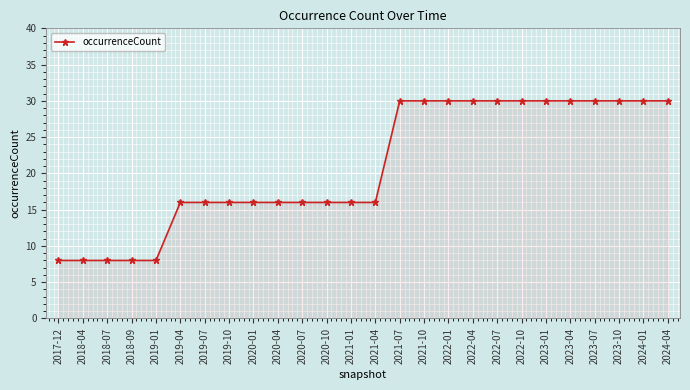

Reading left to right, extract all data points from this chart.

2017-12=8	2018-04=8	2018-07=8	2018-09=8	2019-01=8	2019-04=16	2019-07=16	2019-10=16	2020-01=16	2020-04=16	2020-07=16	2020-10=16	2021-01=16	2021-04=16	2021-07=30	2021-10=30	2022-01=30	2022-04=30	2022-07=30	2022-10=30	2023-01=30	2023-04=30	2023-07=30	2023-10=30	2024-01=30	2024-04=30